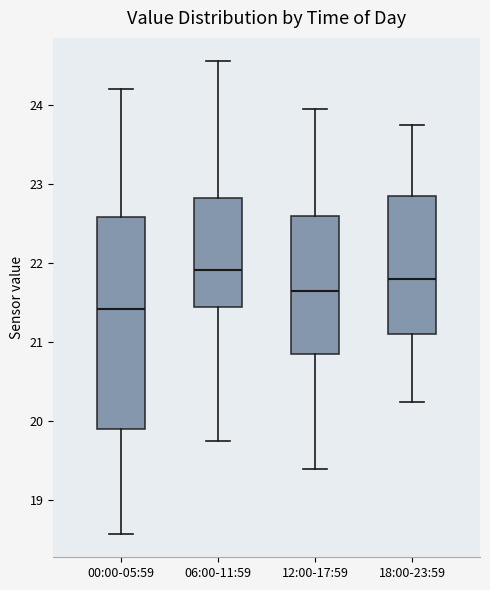

Reading left to right, read every box against the y-axis: the position of its median line, the range the box covers, and the ends of its whiskers. The values are not printed on the chart, so give them approximately, as read against the axis.

00:00-05:59: median 21.4, box 19.9 to 22.6, whiskers 18.6 to 24.2
06:00-11:59: median 21.9, box 21.5 to 22.8, whiskers 19.8 to 24.6
12:00-17:59: median 21.7, box 20.9 to 22.6, whiskers 19.4 to 24.0
18:00-23:59: median 21.8, box 21.1 to 22.9, whiskers 20.3 to 23.8